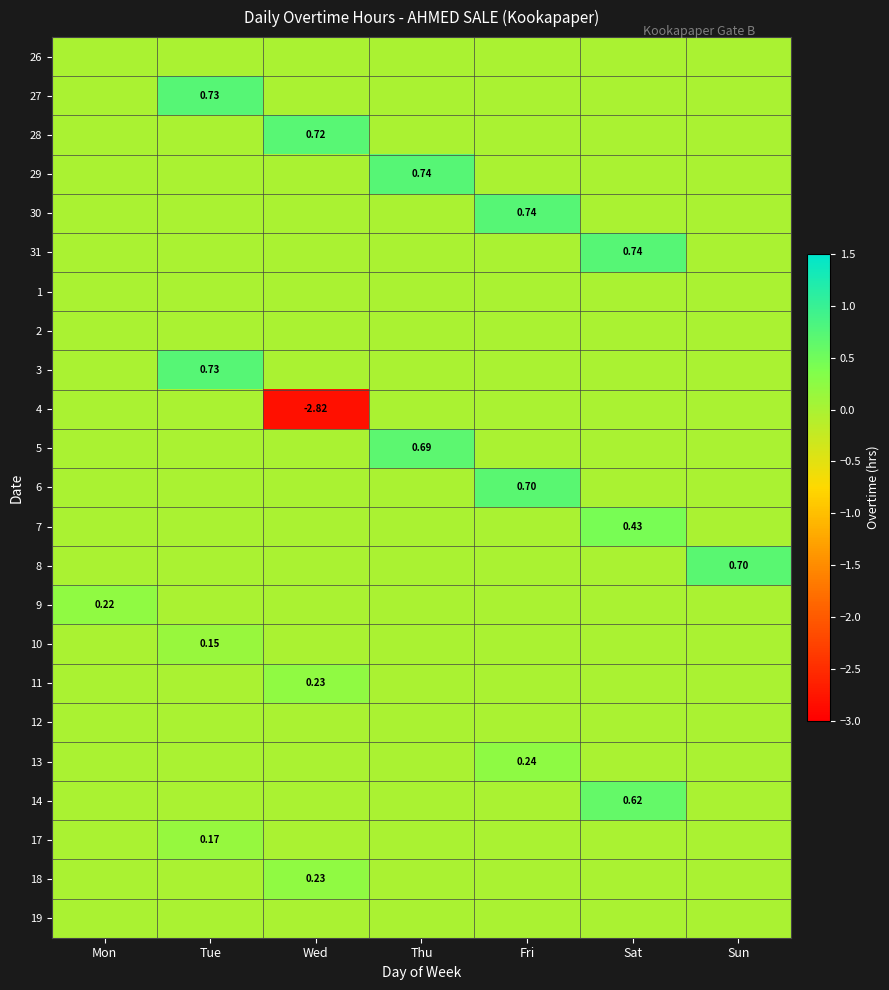

Which series changed the most between Wed and Sun?

4